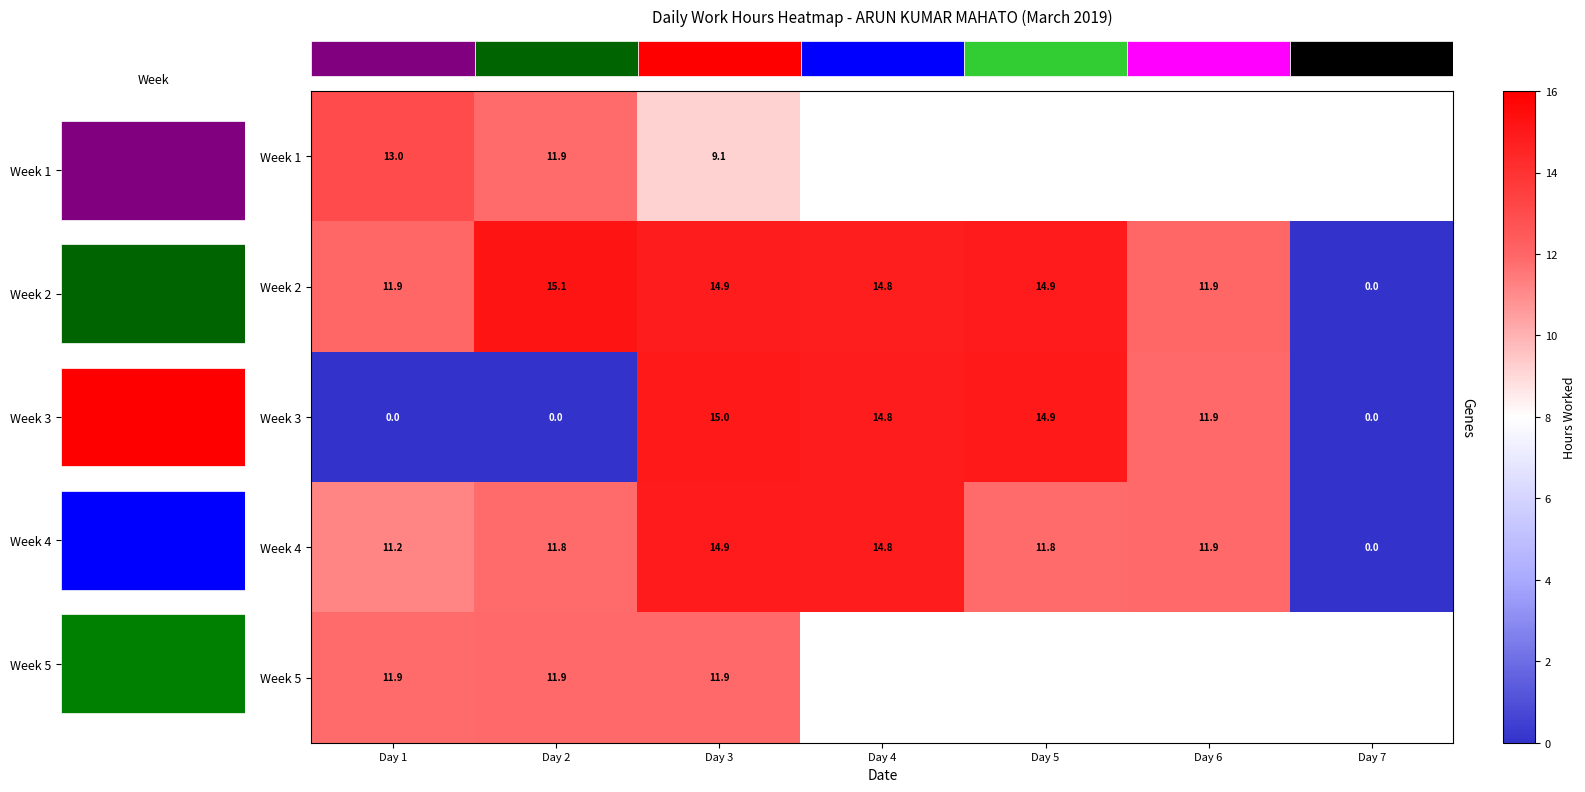

The value of row_2 at Day 7 is 10.2. True or false?

False